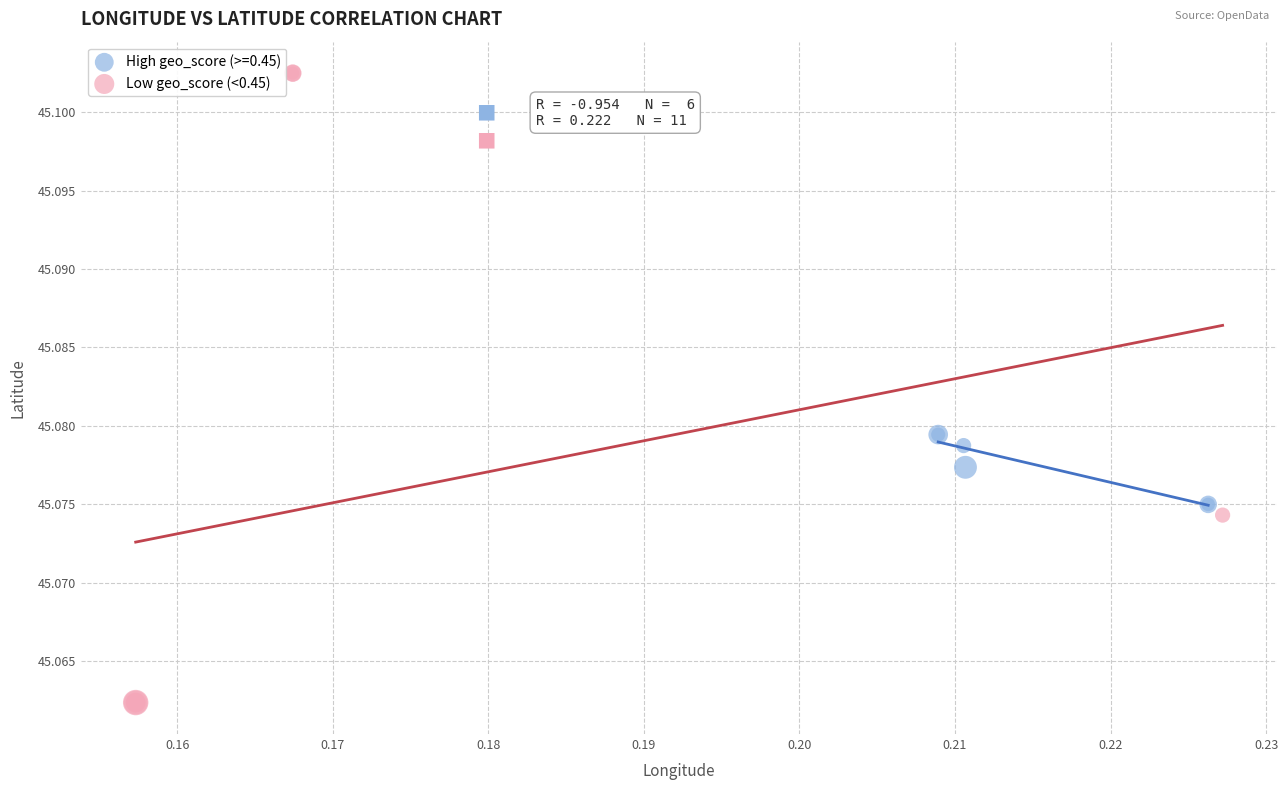

Which series reaches the maximum Y coordinate?

Low geo_score (<0.45)